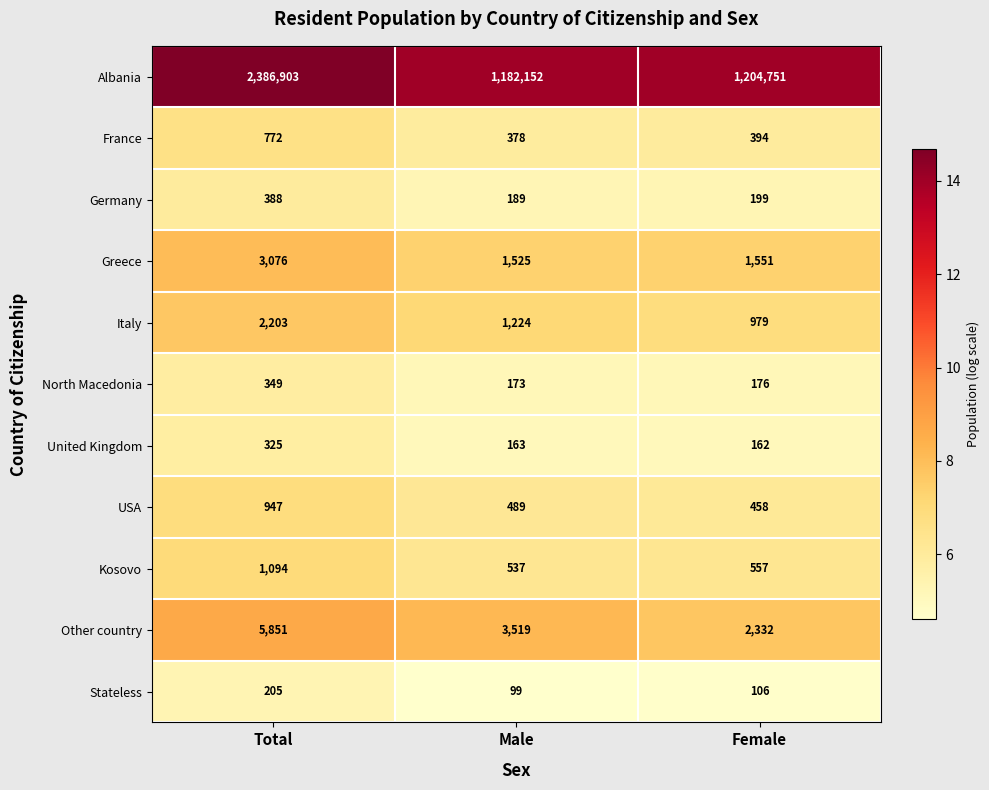

True or false: Italy has a value of 1224 at Male.

True